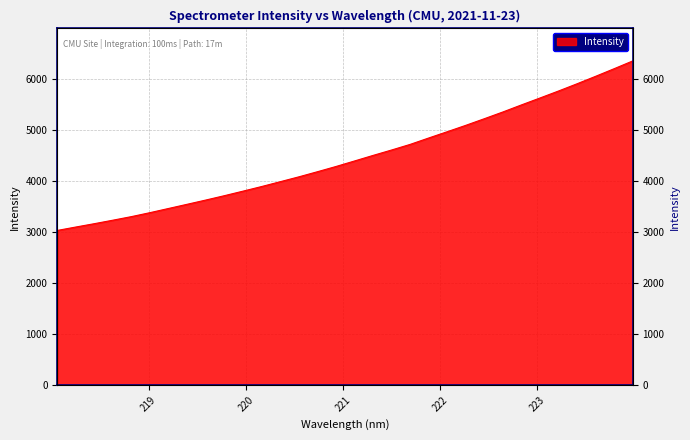

Which label corresponds to the smallest value in the chart?

218.0596